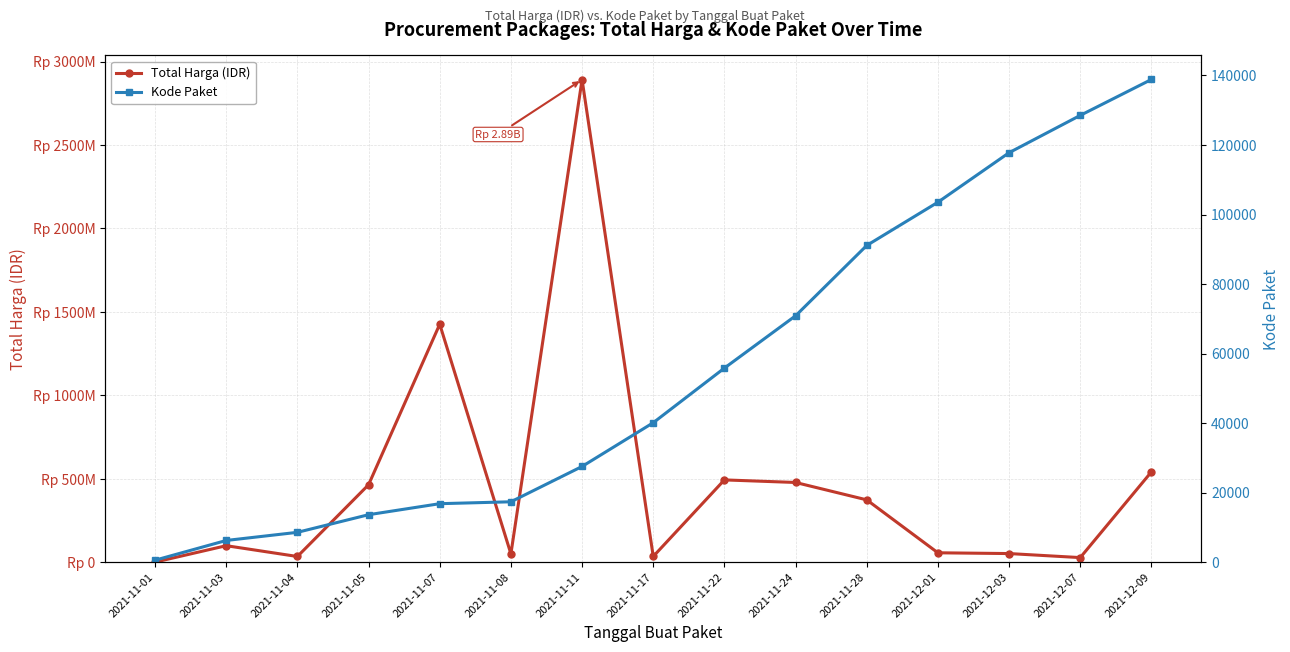

What is the lowest value of the Total Harga (IDR) series?

333600